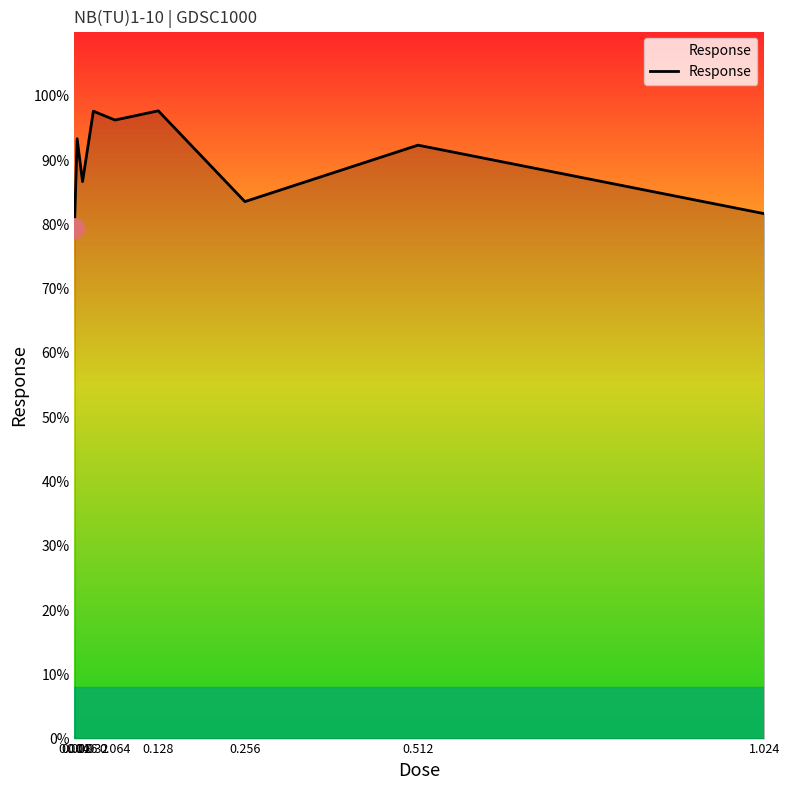

What is the smallest value displayed?

79.4